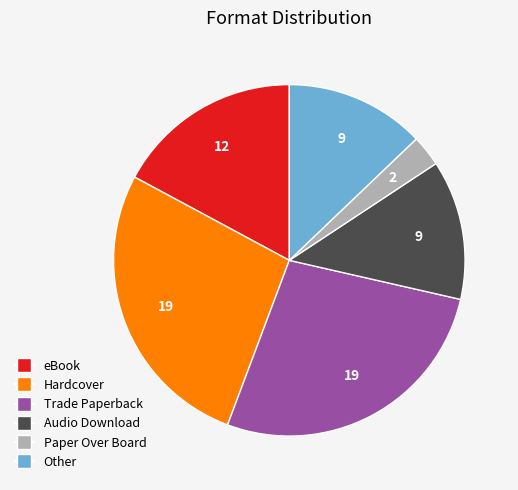

Do Other and Paper Over Board together represent more than half of the pie?

No